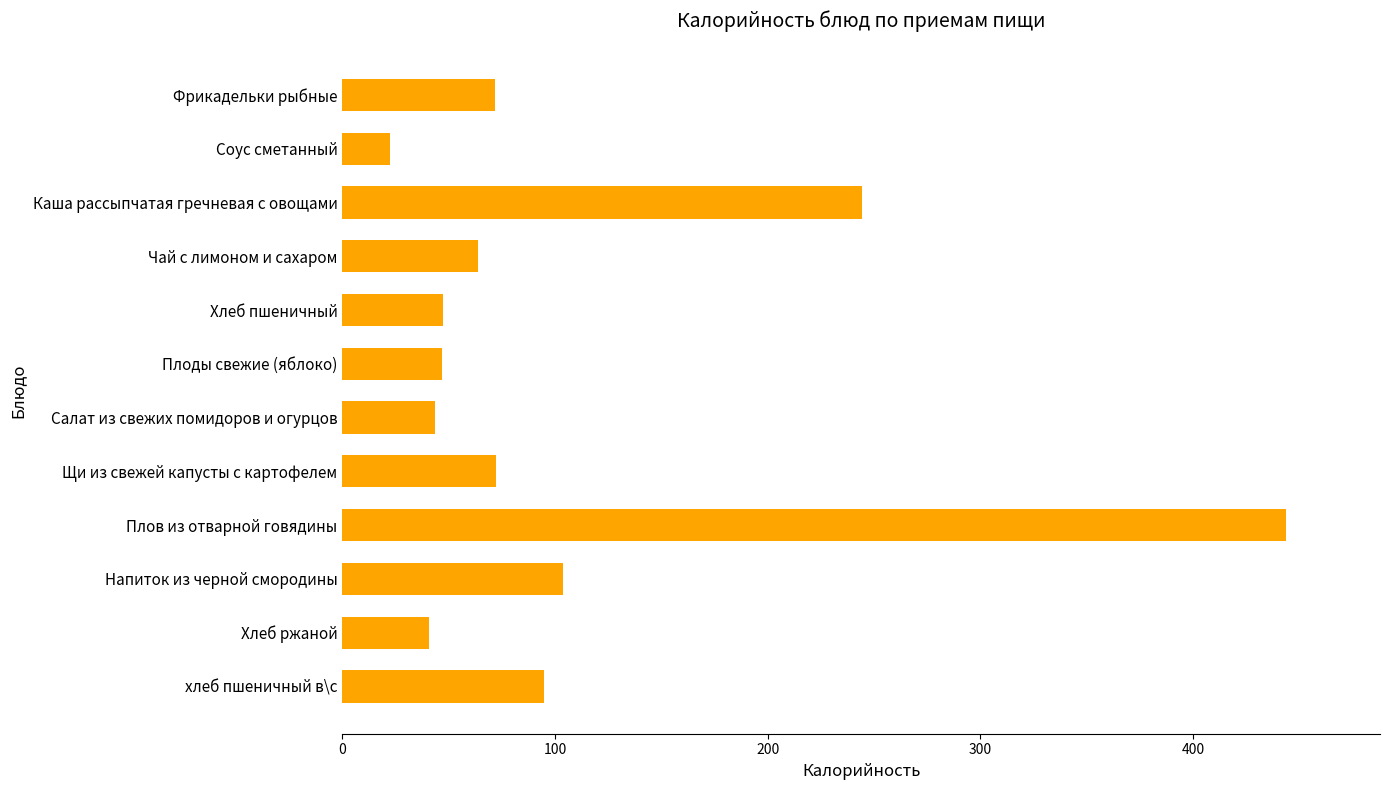

Are the bars horizontal?

Yes